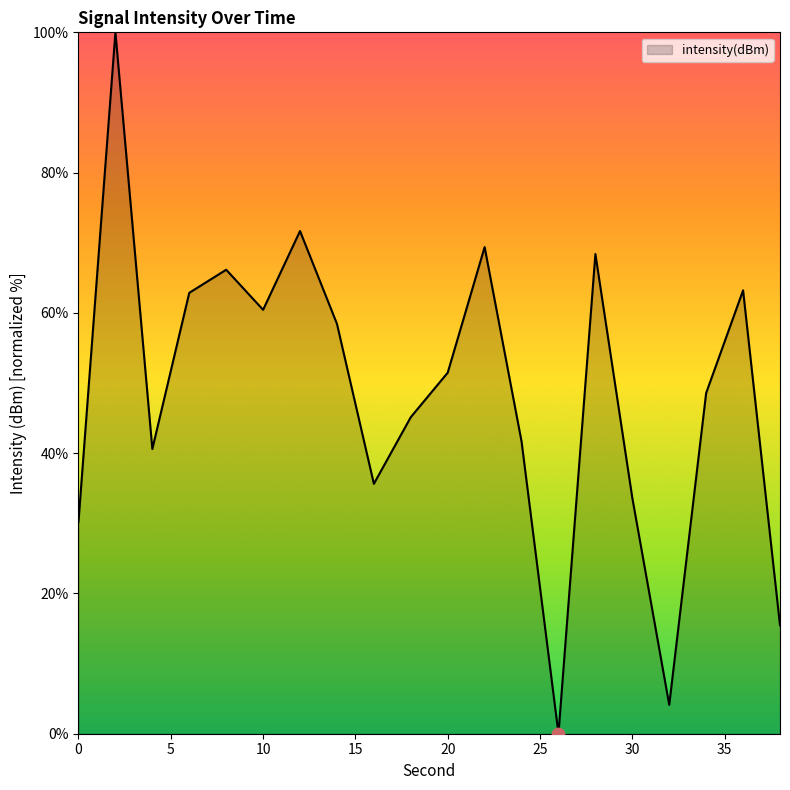

What is the greatest value displayed?

100.0